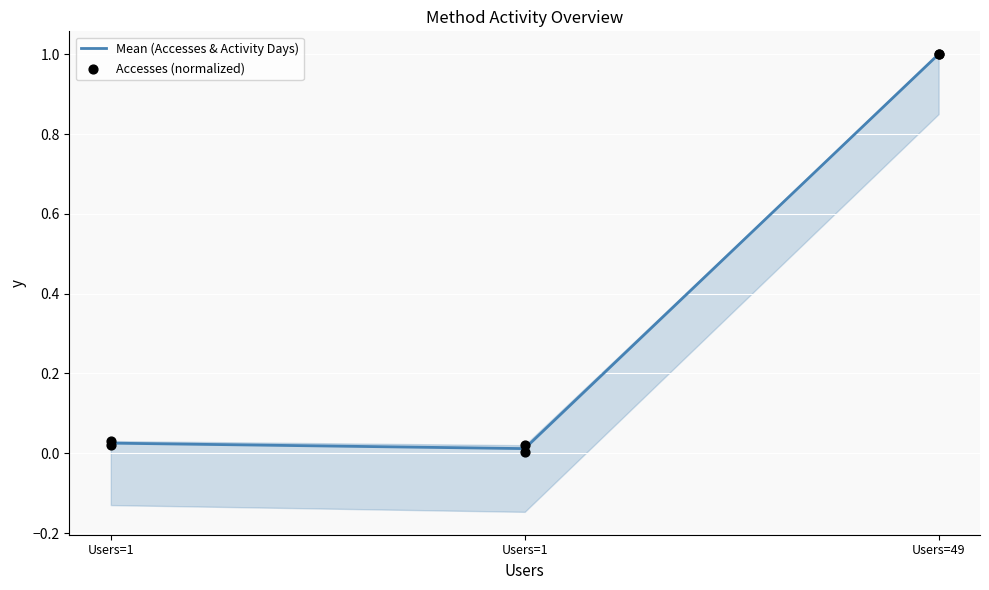

Which series has the largest total across all categories?

Mean (Accesses & Activity Days)